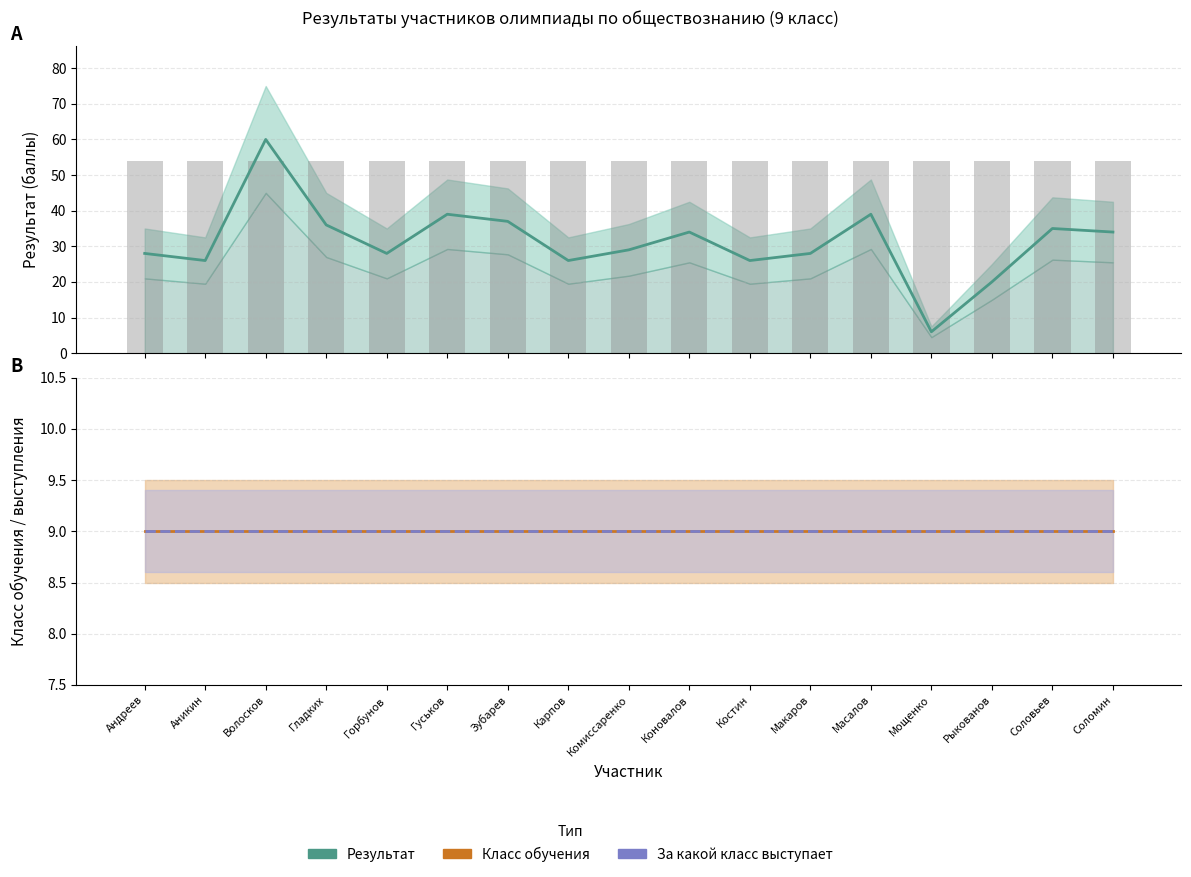

Which category has the lowest value in the Класс обучения series?

Андреев